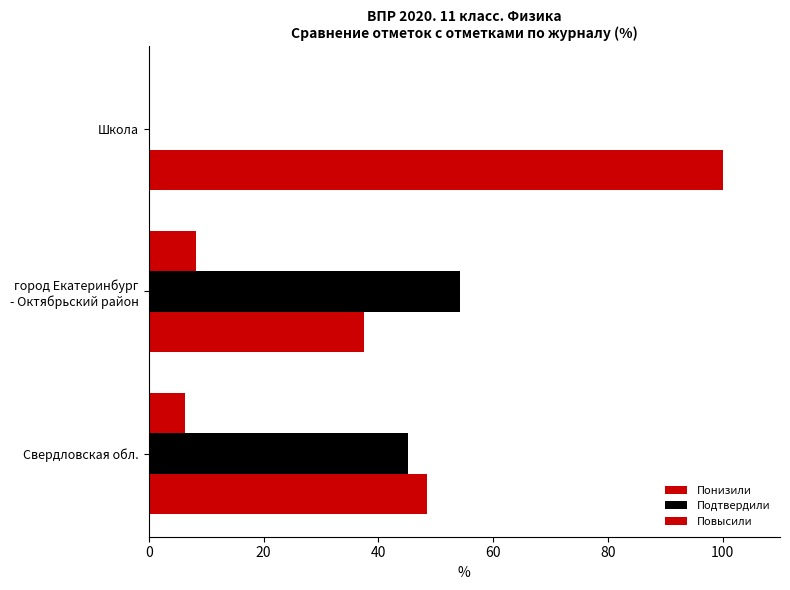

How many categories are shown in the chart?

3